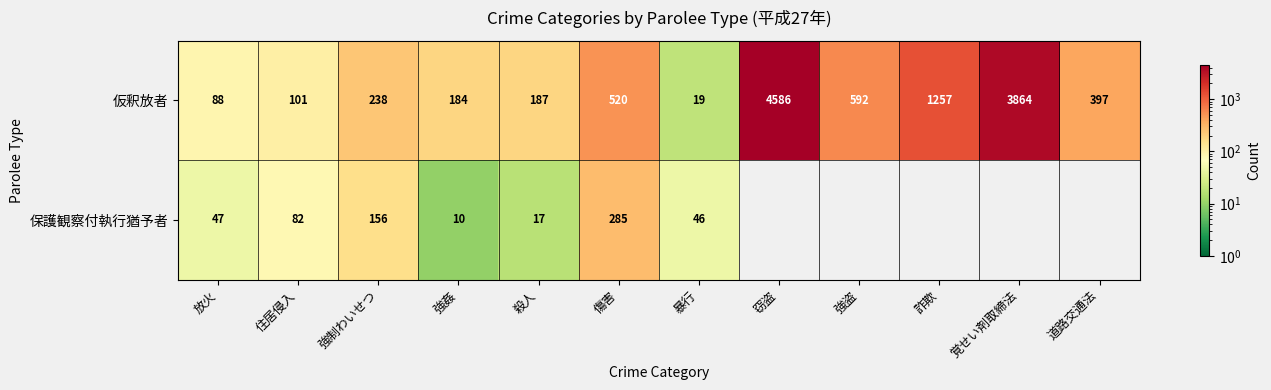

What is the average value of the 仮釈放者 series?

1003